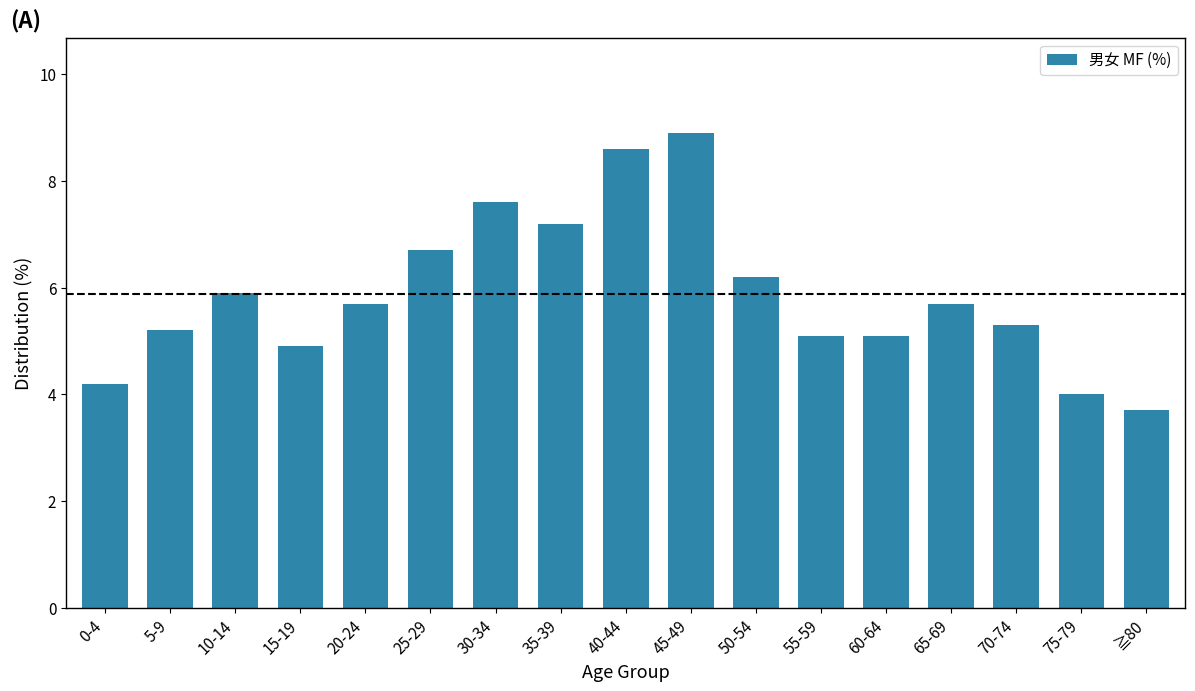

Are the bars grouped side by side (vs. stacked)?

No